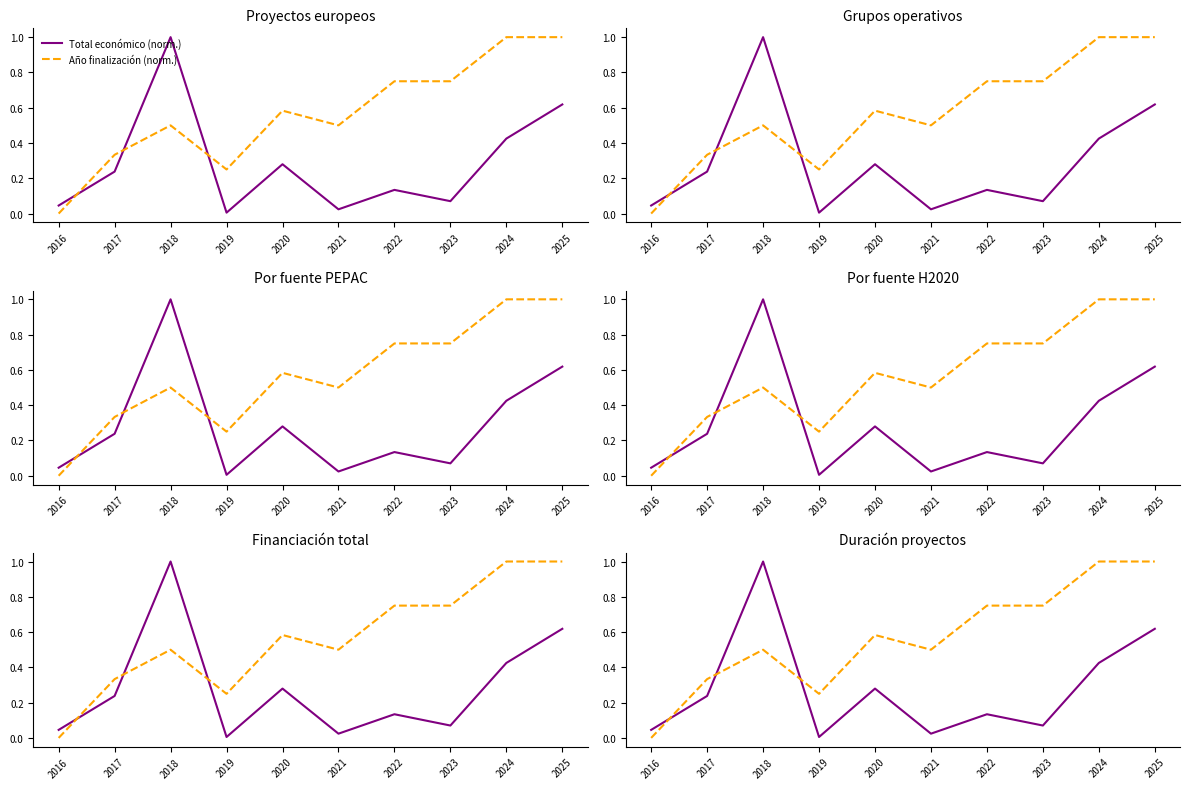

At how many categories does at least one series exceed 0?

10